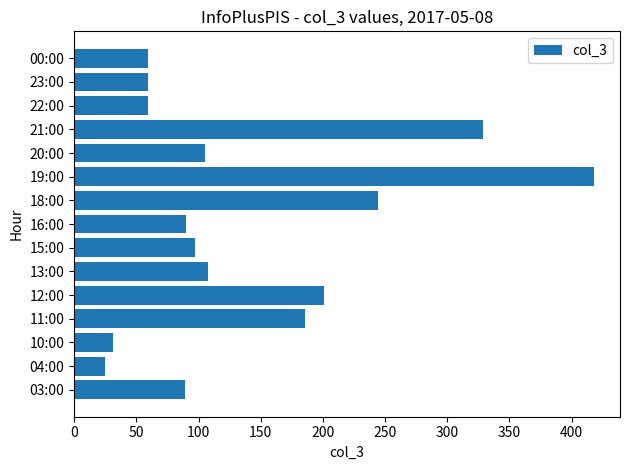

What is the approximate value at 15:00, to the nearest 10?

100